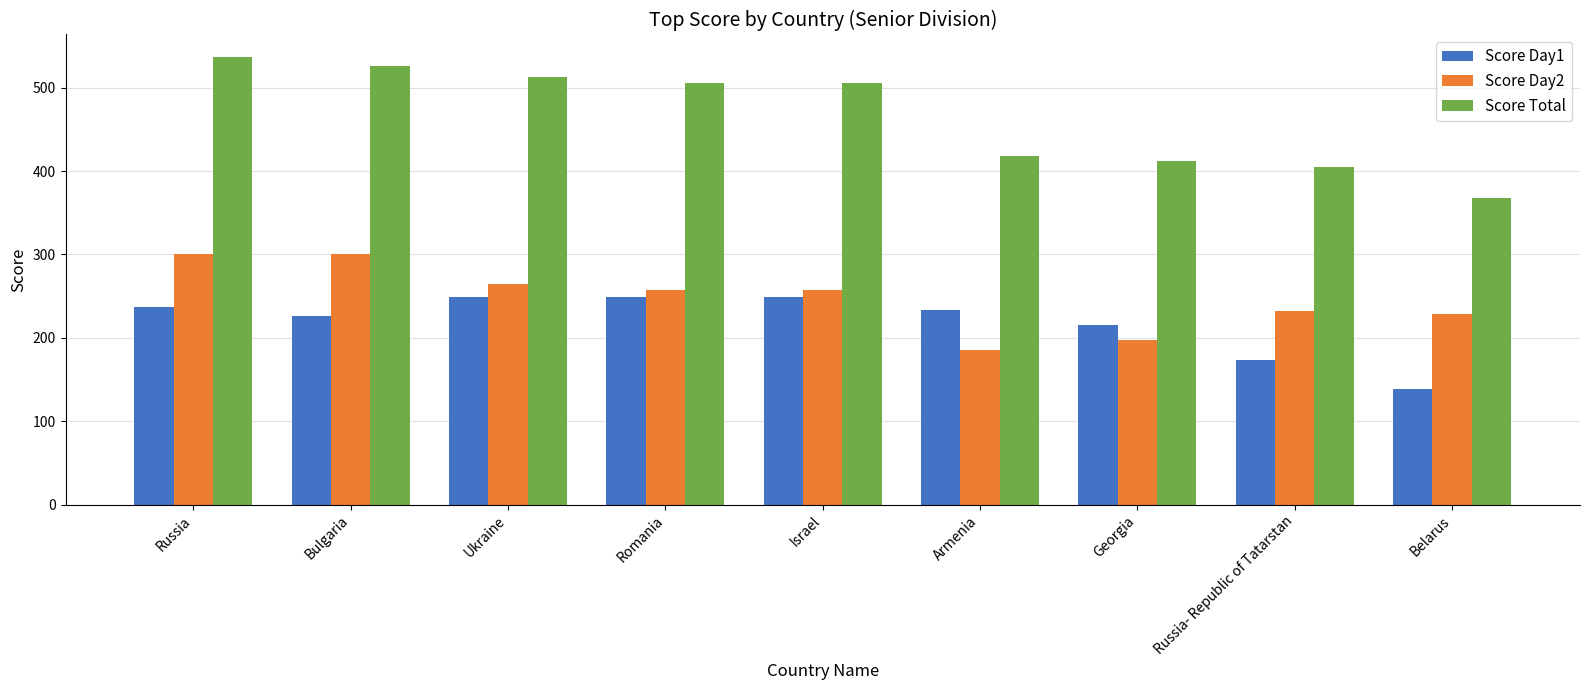

Are the bars grouped side by side (vs. stacked)?

Yes